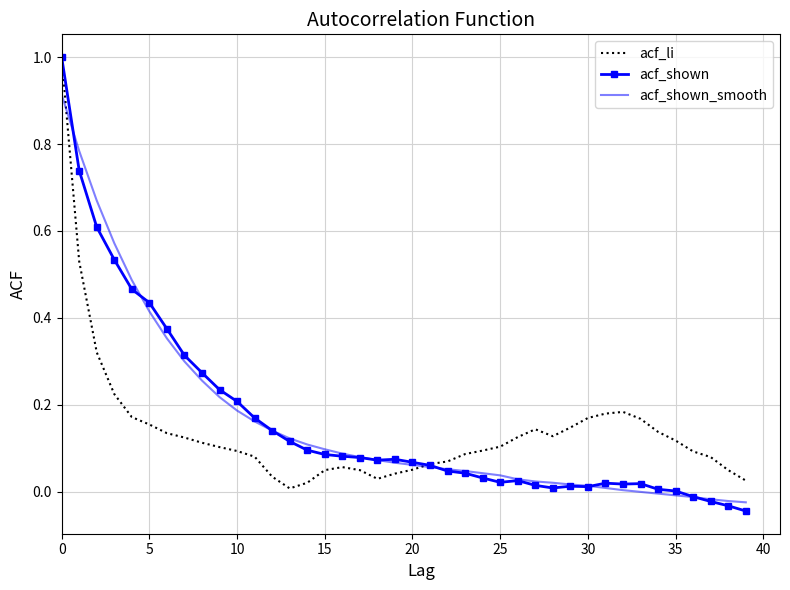

Which series has the largest range (max minus min)?

acf_shown